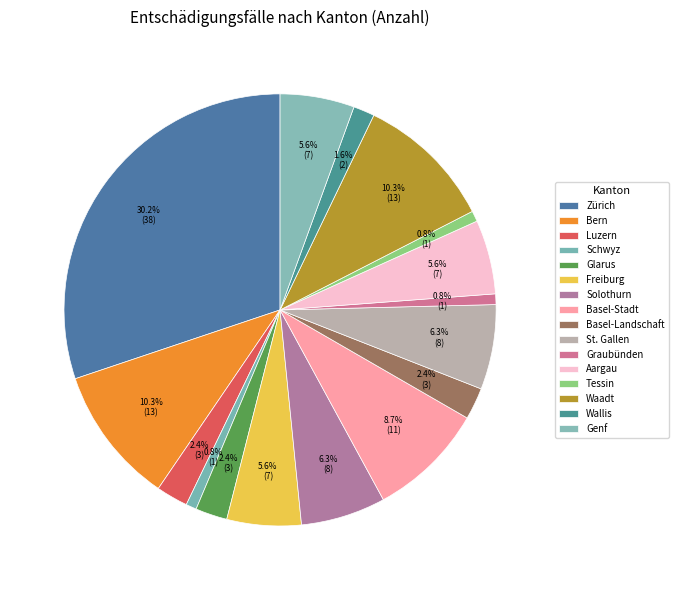

To the nearest percent, what is the difference between the largest and smallest slice percentages?

29%